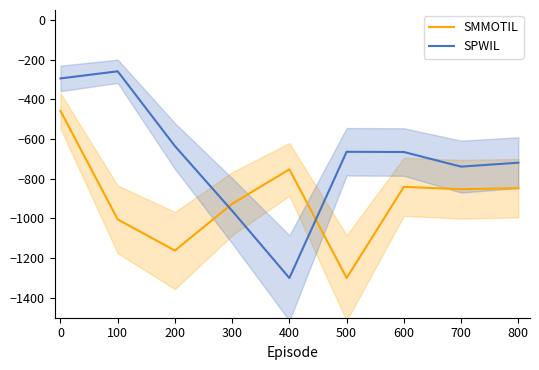

True or false: SMMOTIL has a value of -1496.6 at 700.

False